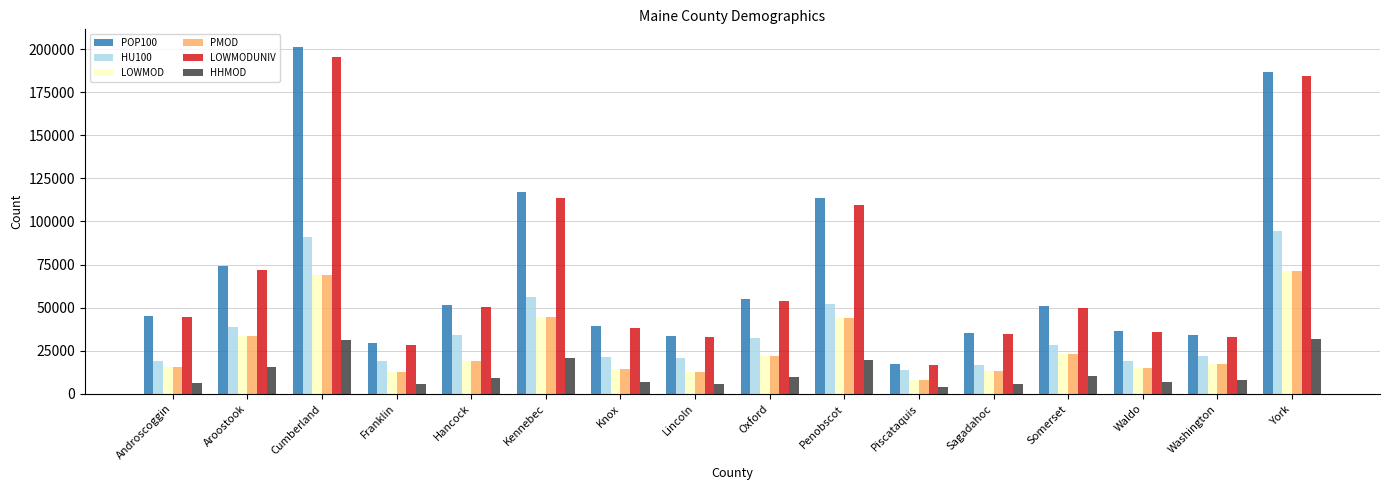

What is the difference between the LOWMODUNIV values at Androscoggin and Oxford?

9250